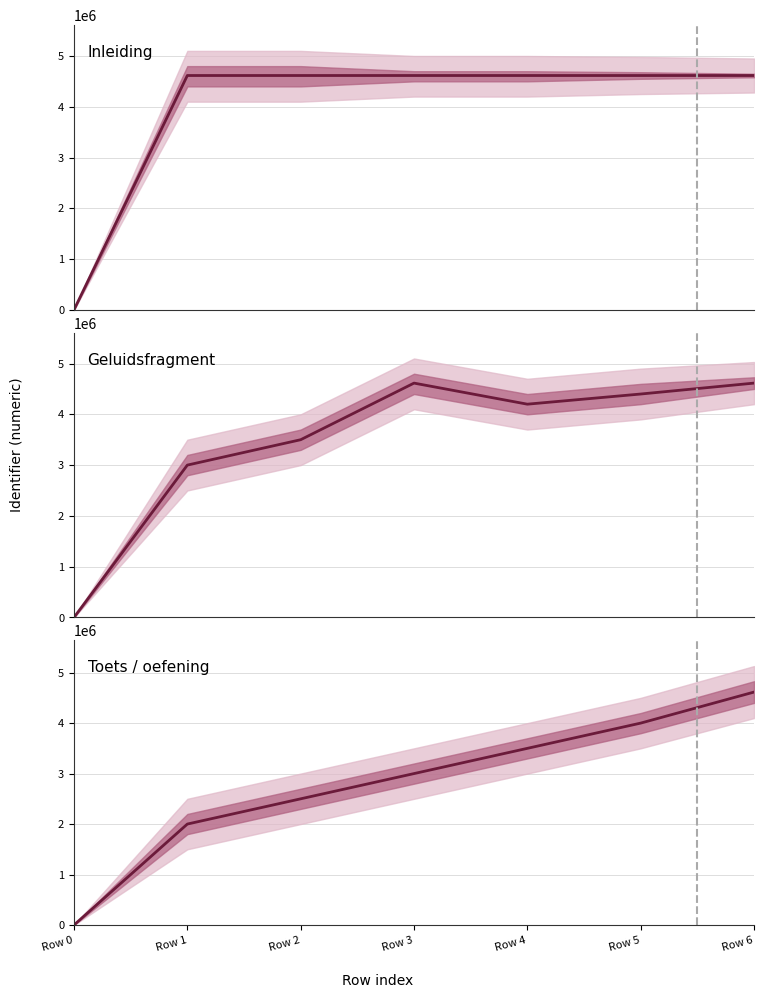

True or false: Toets / oefening has a value of 1059697 at Row 6.

False